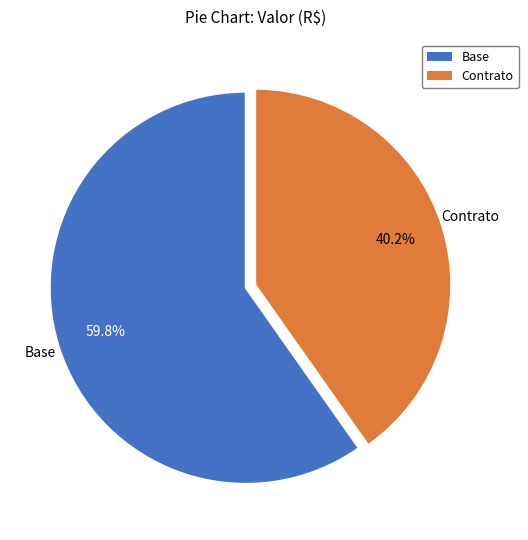

What is the smallest slice in the pie chart?

Contrato